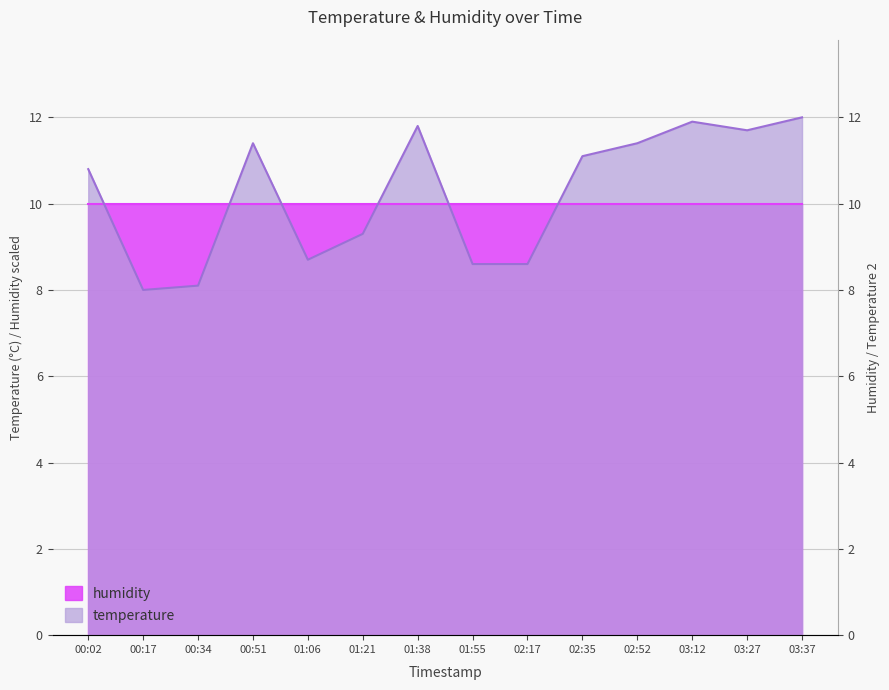

True or false: the data shows 3.3 at 02:17.

False